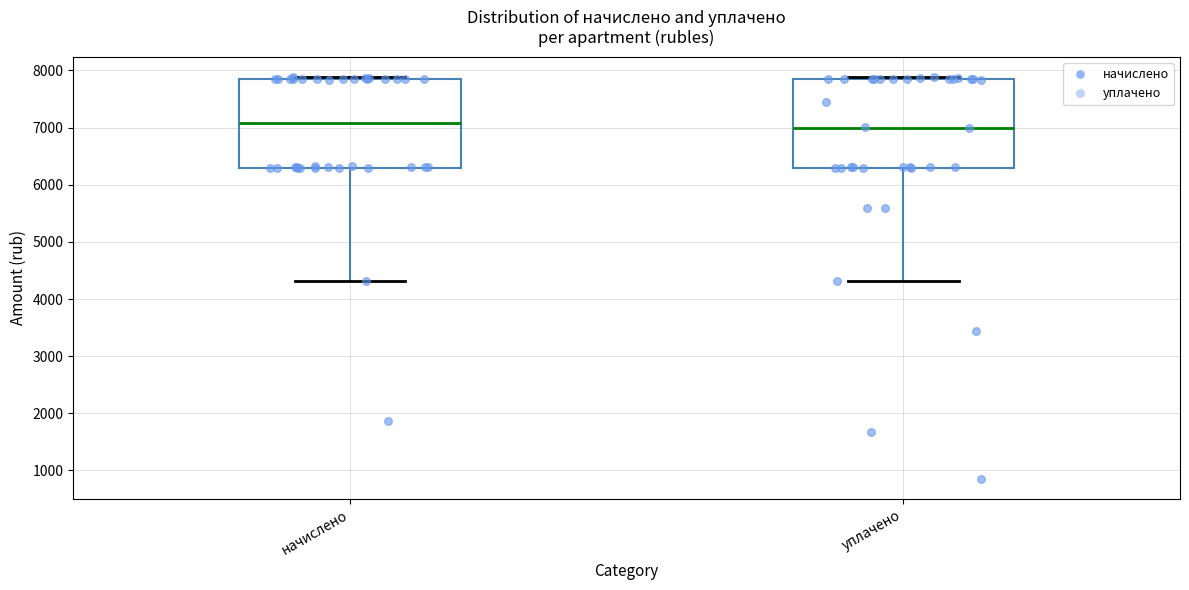

Reading left to right, transcribe this box plot: for each box, give where its median line is, the range the box spans, and where its two whiskers end, as read against the y-axis. The values are not printed on the chart, so give them approximately, as read against the axis.

начислено: median 7100, box 6300 to 7800, whiskers 4300 to 7900
уплачено: median 7000, box 6300 to 7800, whiskers 4300 to 7900